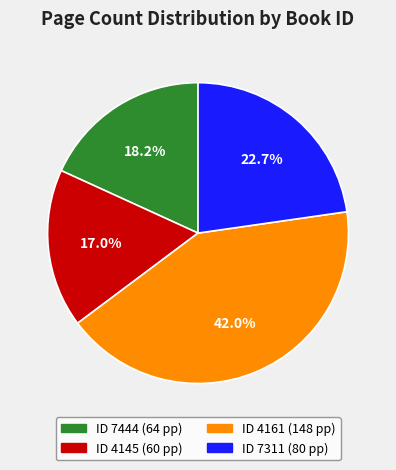

Is there any slice that represents more than half of the pie?

No